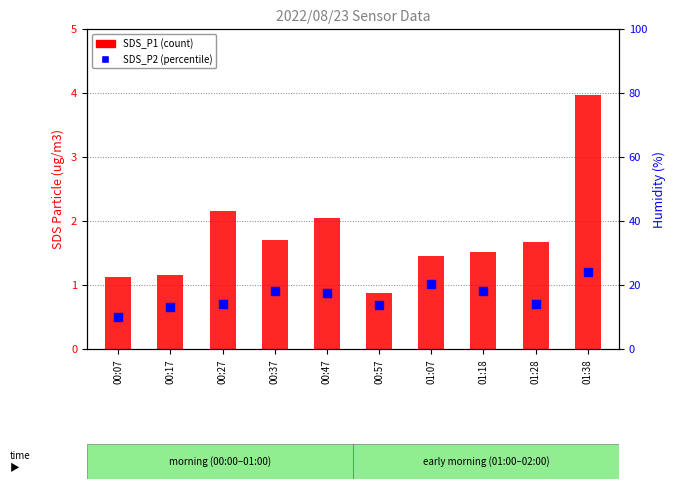

What are all the series names shown in the legend?

SDS_P1, SDS_P2